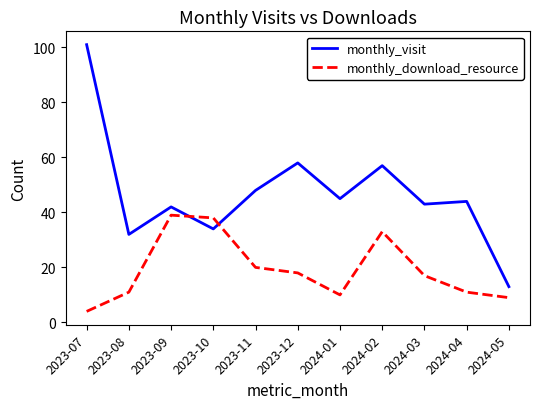

What value does the monthly_visit series have at 2023-11, to the nearest 5?

50